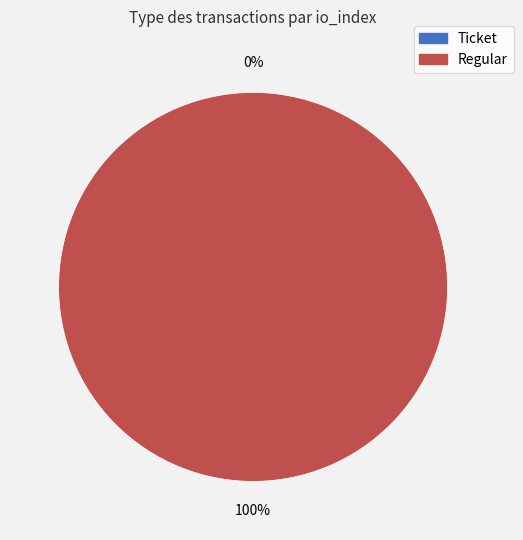

The Ticket slice represents 10% of the pie. True or false?

False